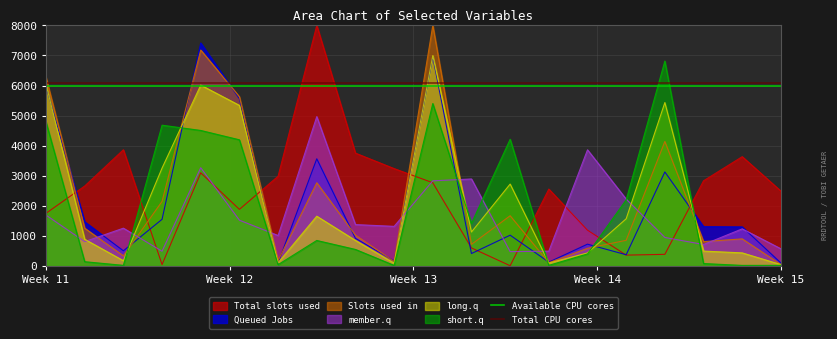

True or false: long.q and Total slots used intersect in this chart.

True